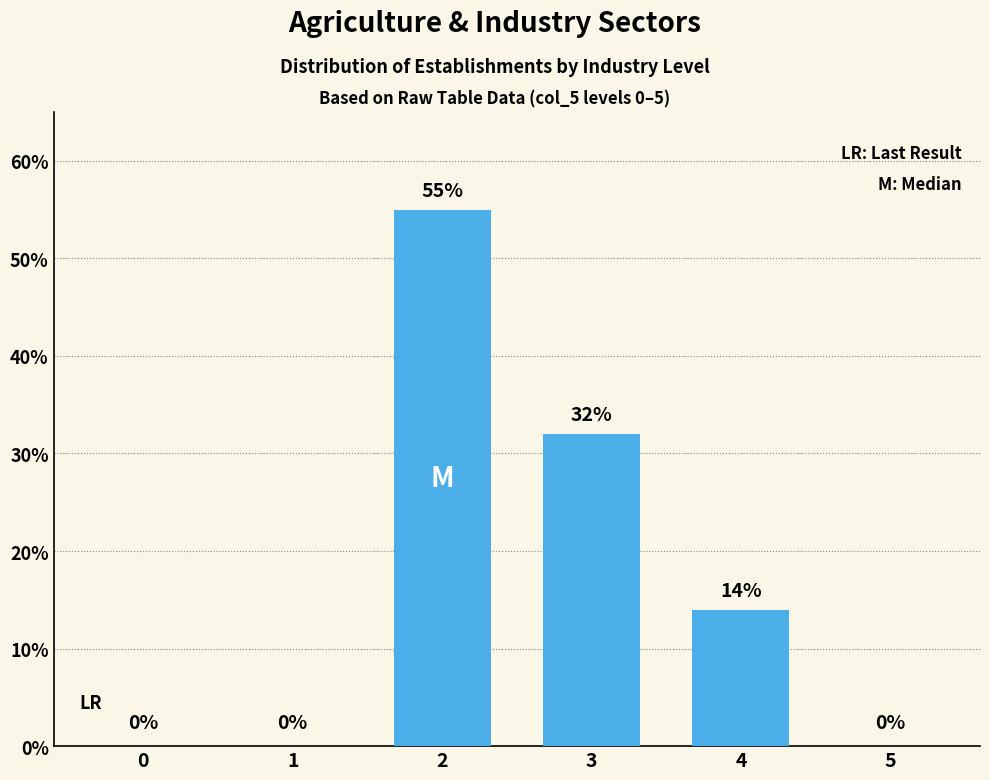

What is the maximum value shown in the chart?

55